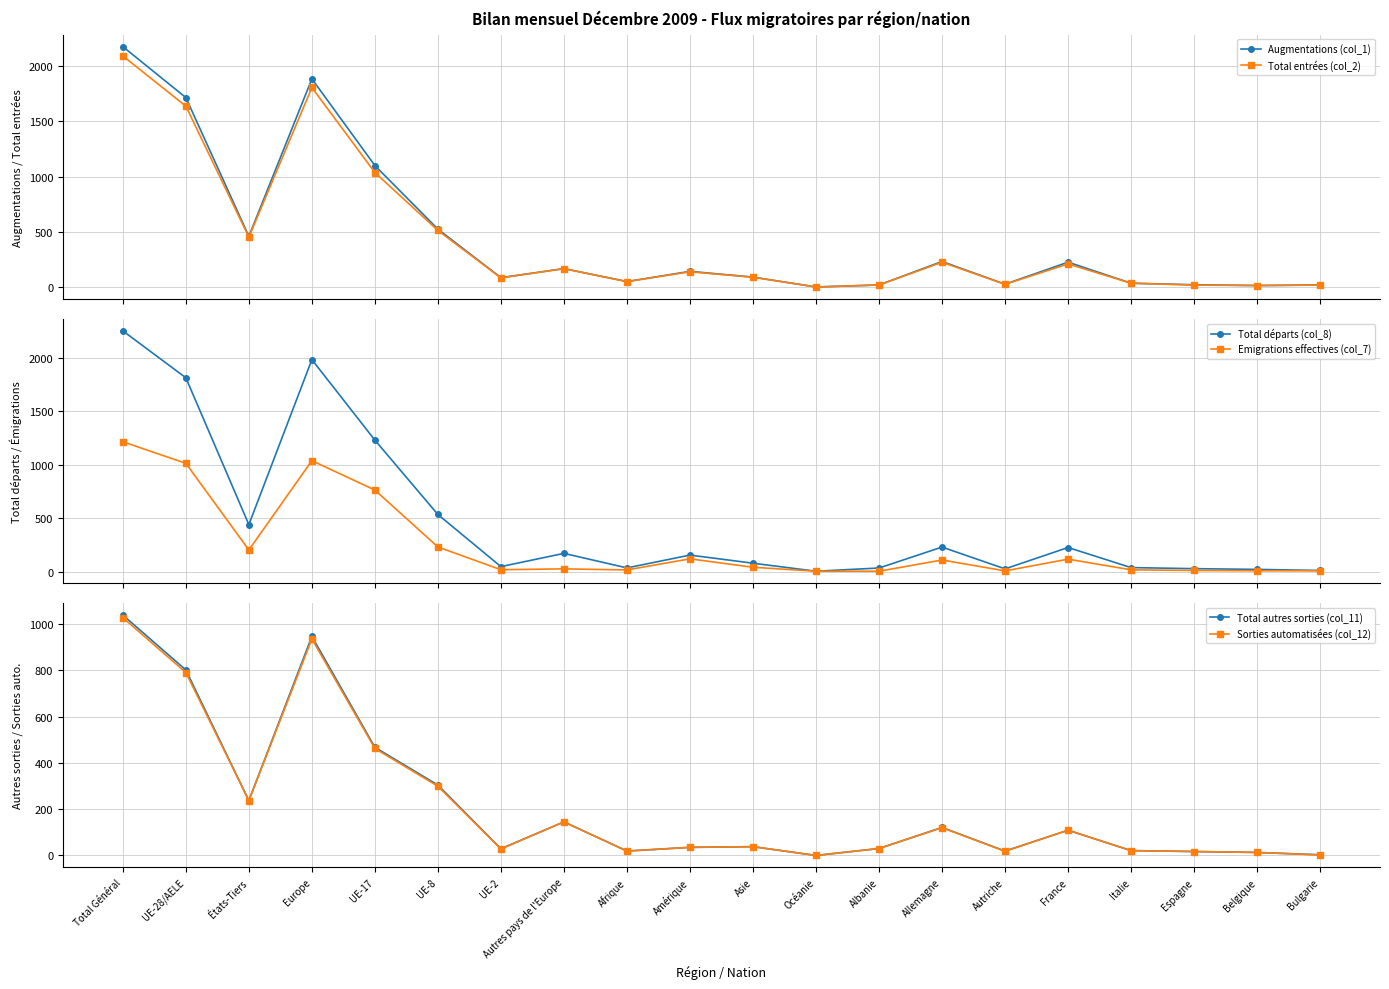

What are all the series names shown in the legend?

Augmentations (col_1), Total entrées (col_2), Total départs (col_8), Emigrations effectives (col_7), Total autres sorties (col_11), Sorties automatisées (col_12)